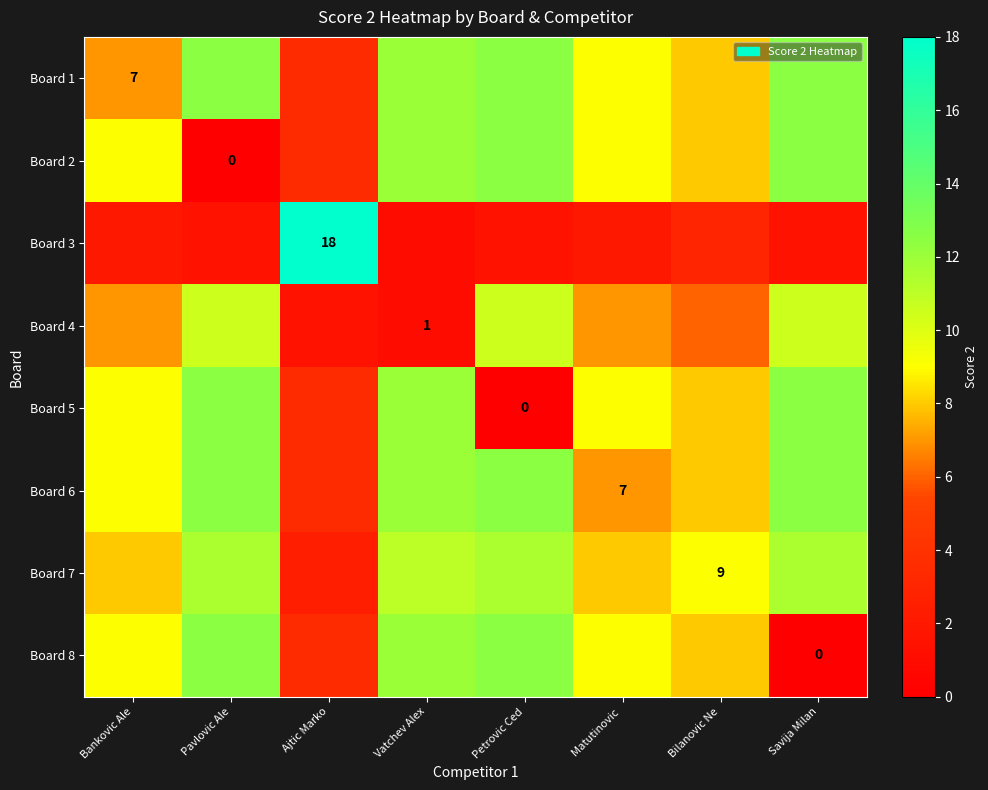

True or false: Board 4 has a value of 1.0 at Vatchev Alex.

True